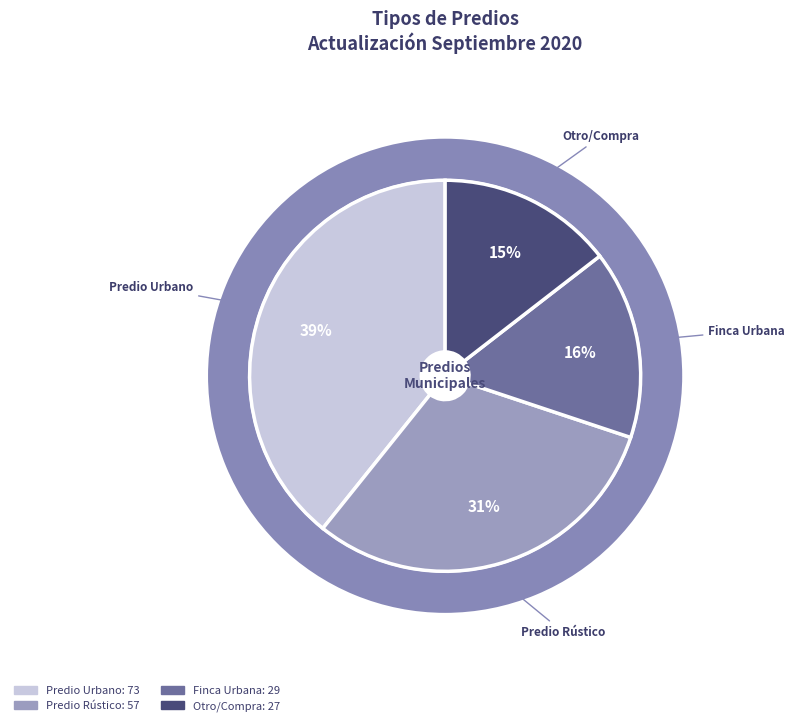

Count the number of slices in the pie.

4